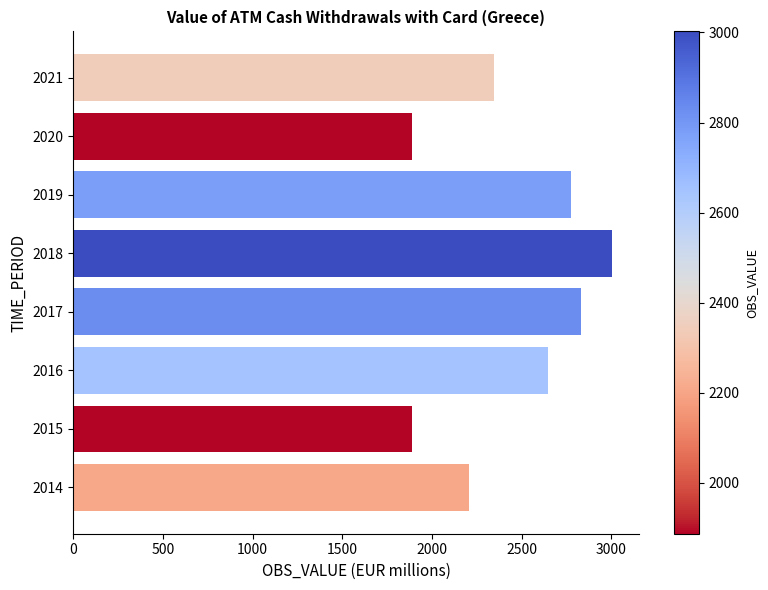

What is the change in value from 2018 to 2019?

-225.8